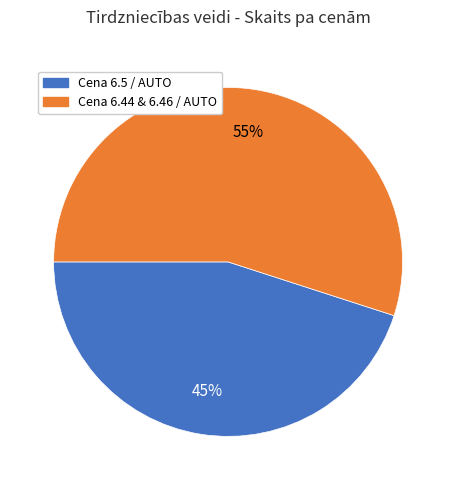

To the nearest percent, what is the difference between the largest and smallest slice percentages?

10%